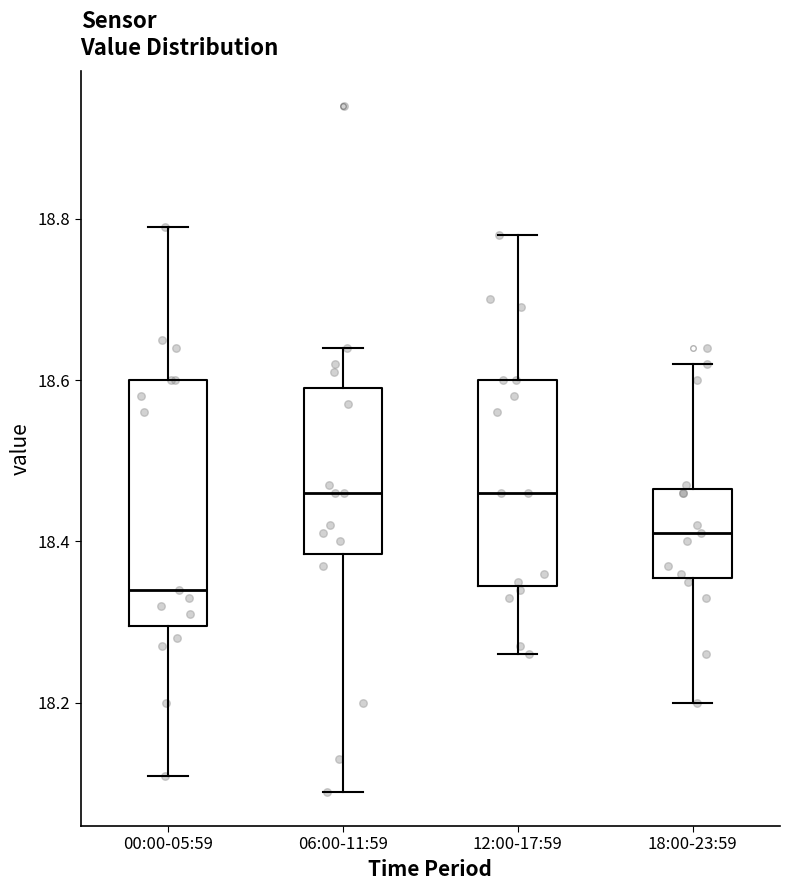

Where does the upper whisker of the box for 06:00-11:59 end on the y-axis? The values are not printed on the chart, so give them approximately, as read against the axis.

18.64